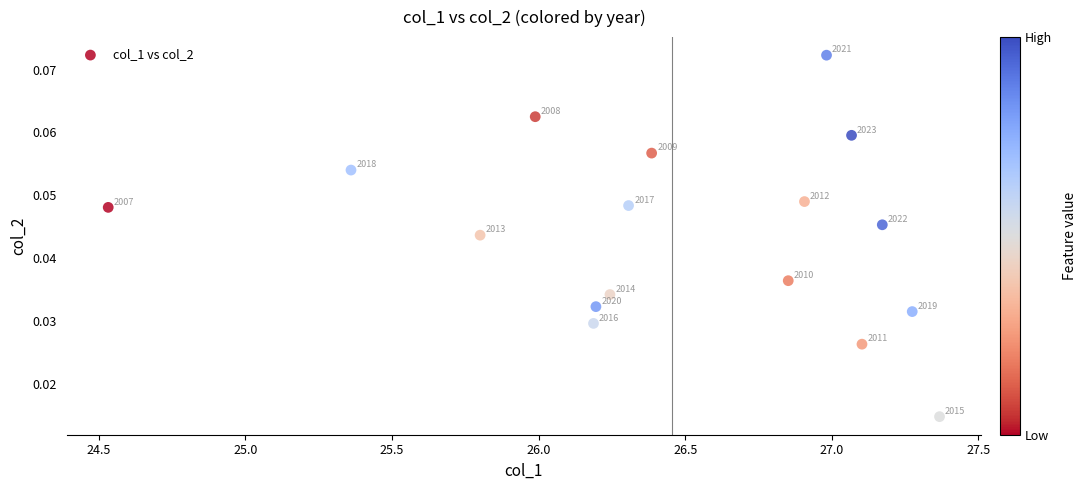

What is the range of X values (max minus min)?

2.8